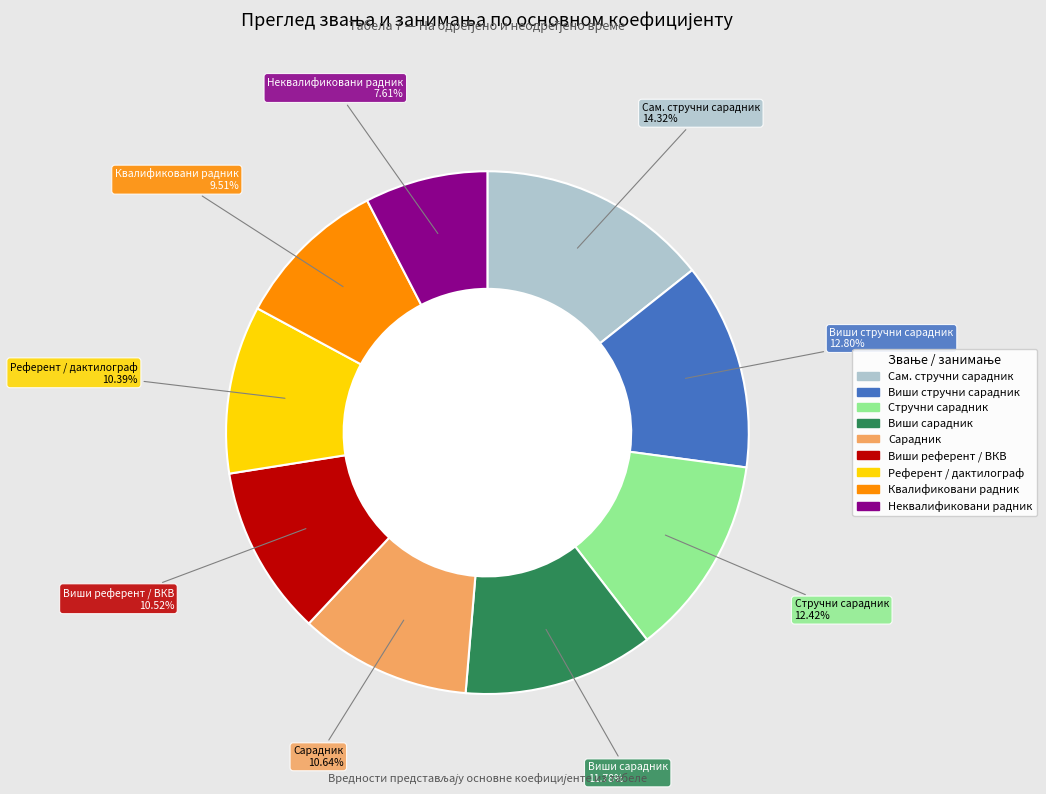

Is there a majority slice in this chart?

No